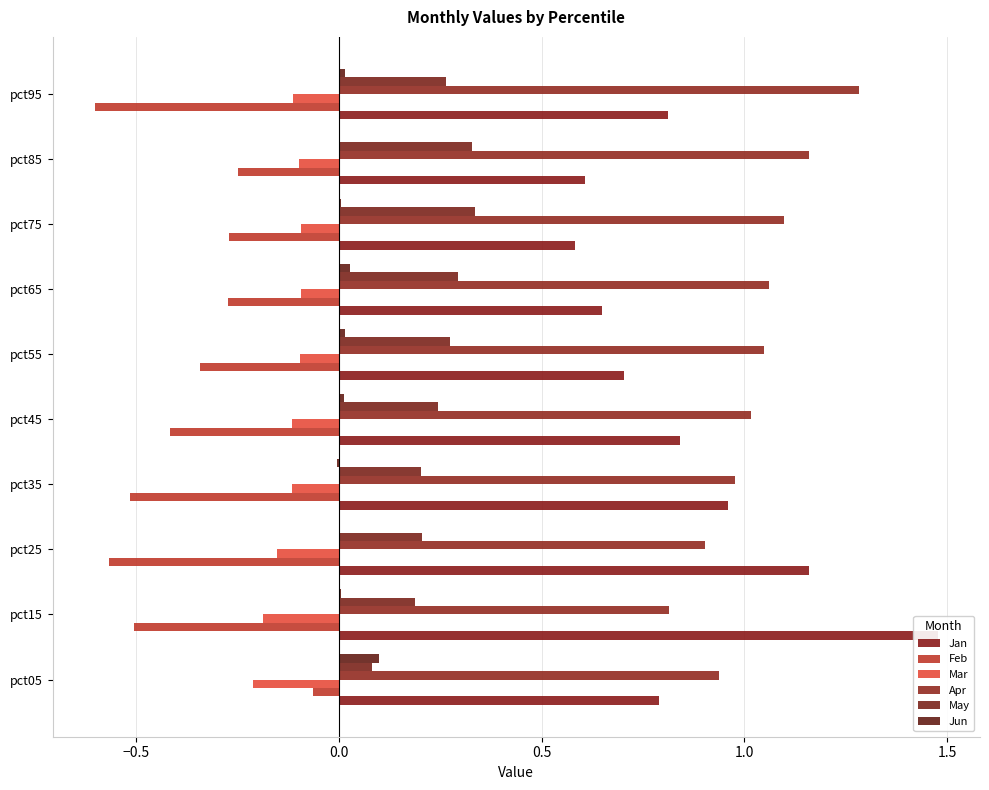

What is the difference between the highest and lowest values at pct15?

2.0